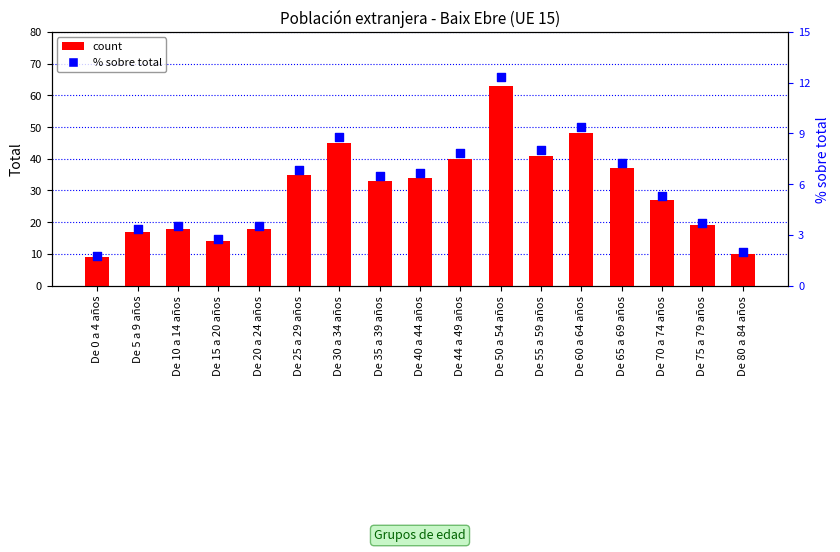

At how many categories does at least one series exceed 18?

11